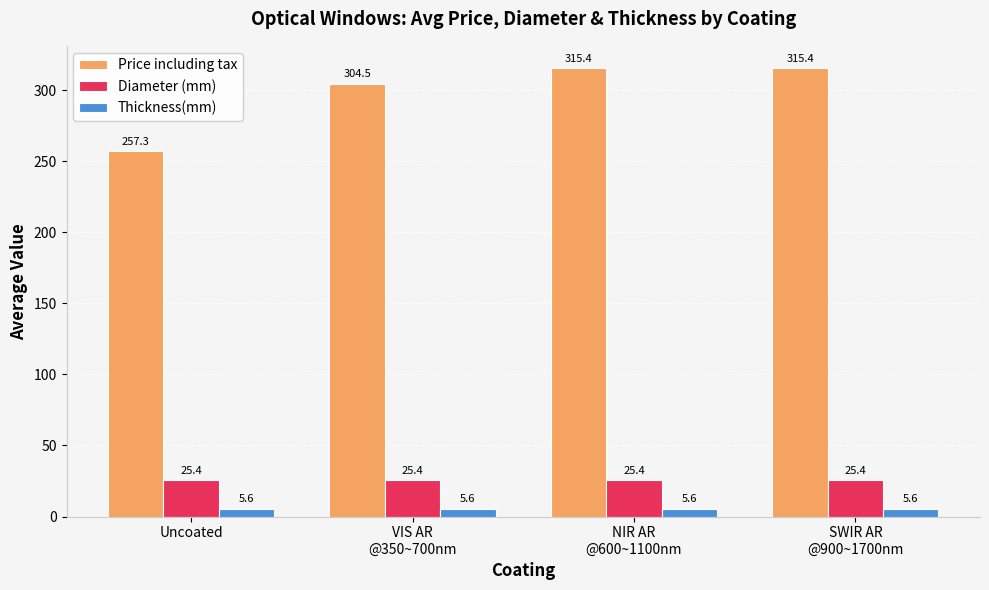

List the series in order of their peak value, lowest first.

Thickness(mm), Diameter (mm), Price including tax